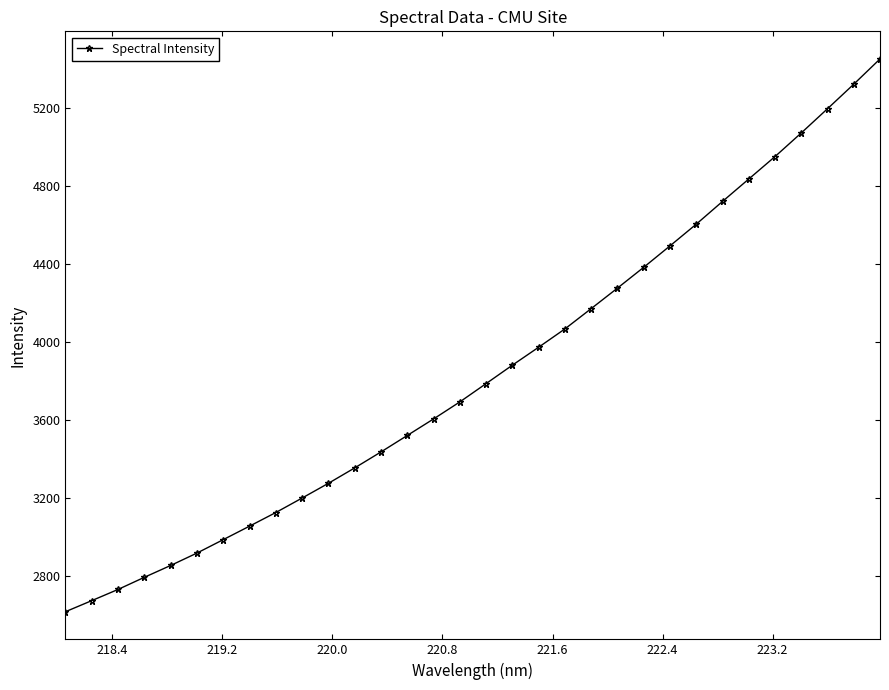

What is the average value?

3845.5